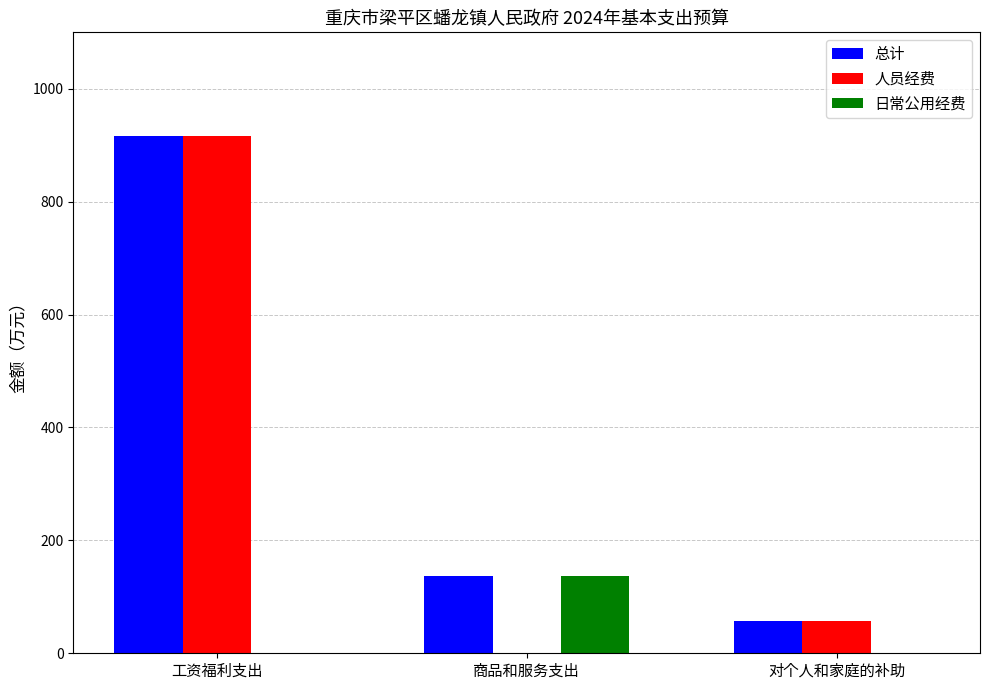

Which series changed the most between 商品和服务支出 and 对个人和家庭的补助?

日常公用经费